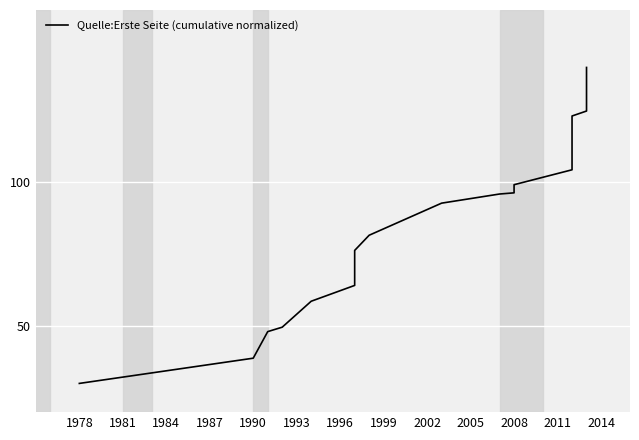

Reading right to left, what are all the values shown in this chart?

140.0	128.4	124.8	123.1	104.4	99.2	97.8	96.3	95.9	92.8	81.6	76.3	75.6	75.4	64.1	58.6	49.6	48.0	38.8	30.0